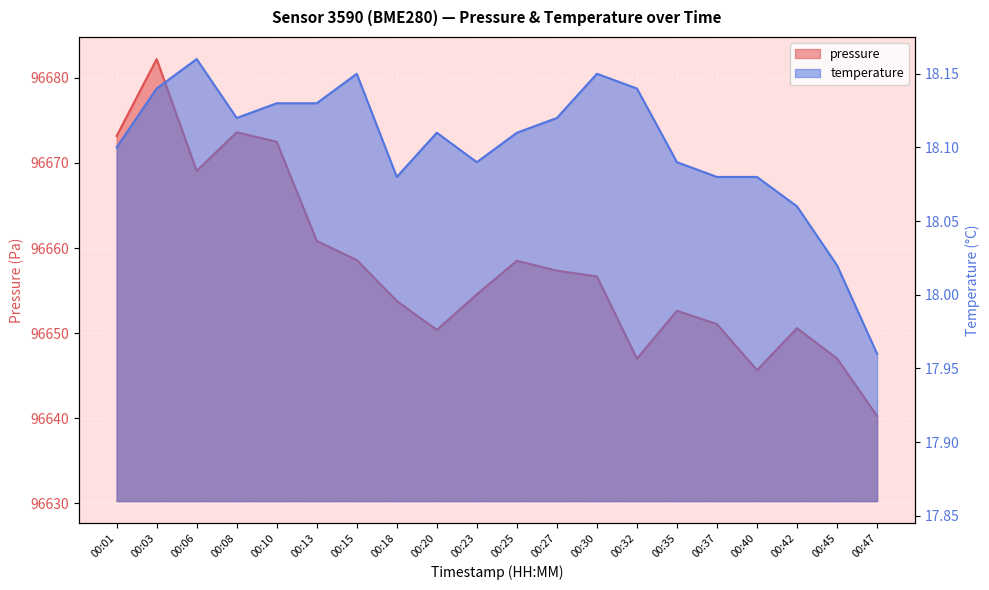

Between 00:30 and 00:40, which series saw the biggest shift?

pressure